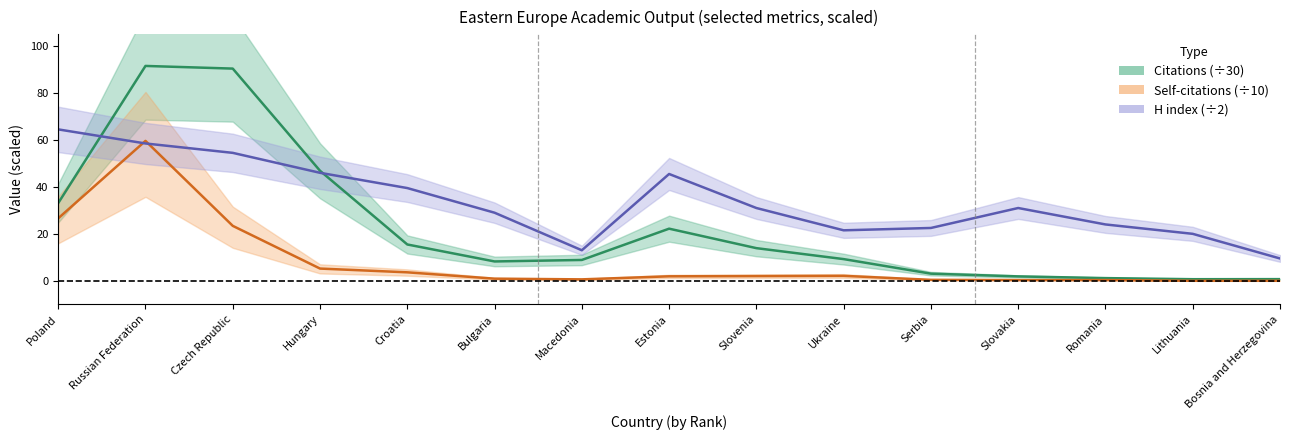

Reading left to right, extract all data points from this chart.

Citations (÷30): 33.1	91.5	90.4	46.9	15.5	8.2	8.9	22.2	13.9	9.2	3.0	1.9	1.1	0.7	0.7
Self-citations (÷10): 26.6	59.6	23.4	5.2	3.6	0.9	0.6	1.9	2.0	2.1	0.4	0.3	0.3	0.0	0.0
H index (÷2): 64.5	58.5	54.5	46.0	39.5	29.0	13.0	45.5	31.0	21.5	22.5	31.0	24.0	20.0	9.5